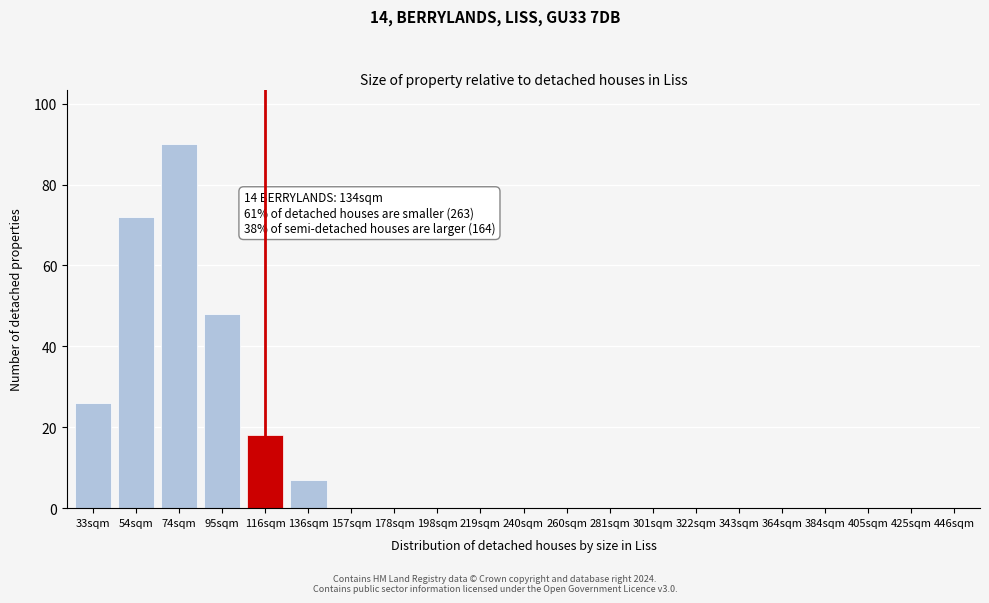

Reading right to left, transcribe all the data shown in this chart.

446sqm=0	425sqm=0	405sqm=0	384sqm=0	364sqm=0	343sqm=0	322sqm=0	301sqm=0	281sqm=0	260sqm=0	240sqm=0	219sqm=0	198sqm=0	178sqm=0	157sqm=0	136sqm=7	116sqm=18	95sqm=48	74sqm=90	54sqm=72	33sqm=26